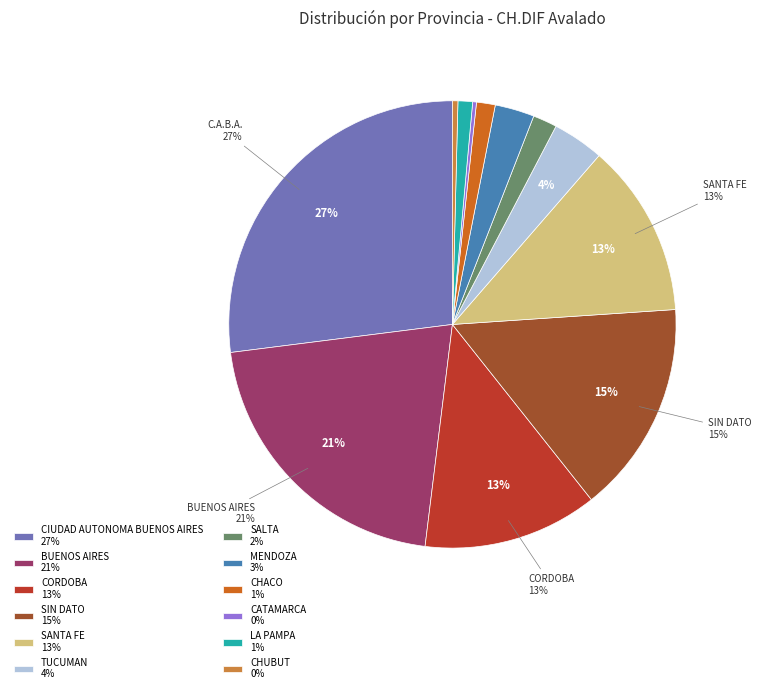

Does CORDOBA account for over 50% of the chart?

No